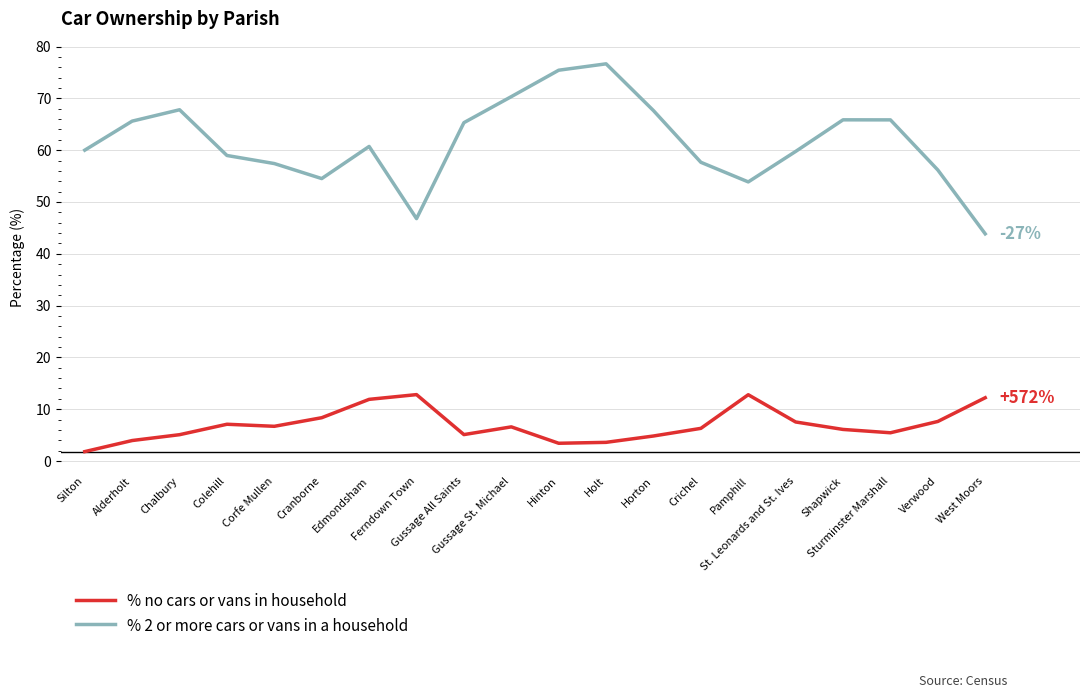

Rank the series by their maximum value, from lowest to highest.

% no cars or vans in household, % 2 or more cars or vans in a household